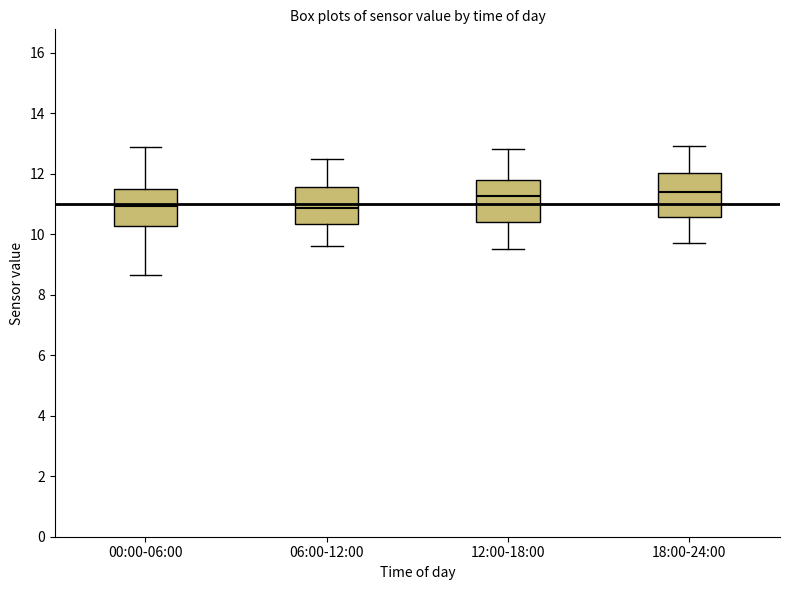

Where does the upper whisker of the box for 00:00-06:00 end on the y-axis? The values are not printed on the chart, so give them approximately, as read against the axis.

12.8